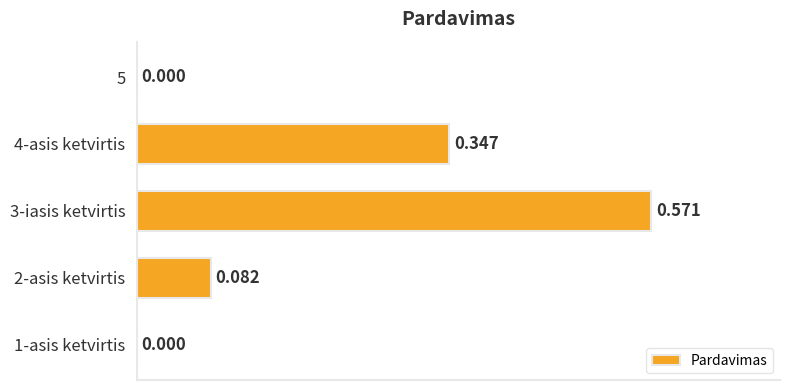

How many values exceed 0?

3